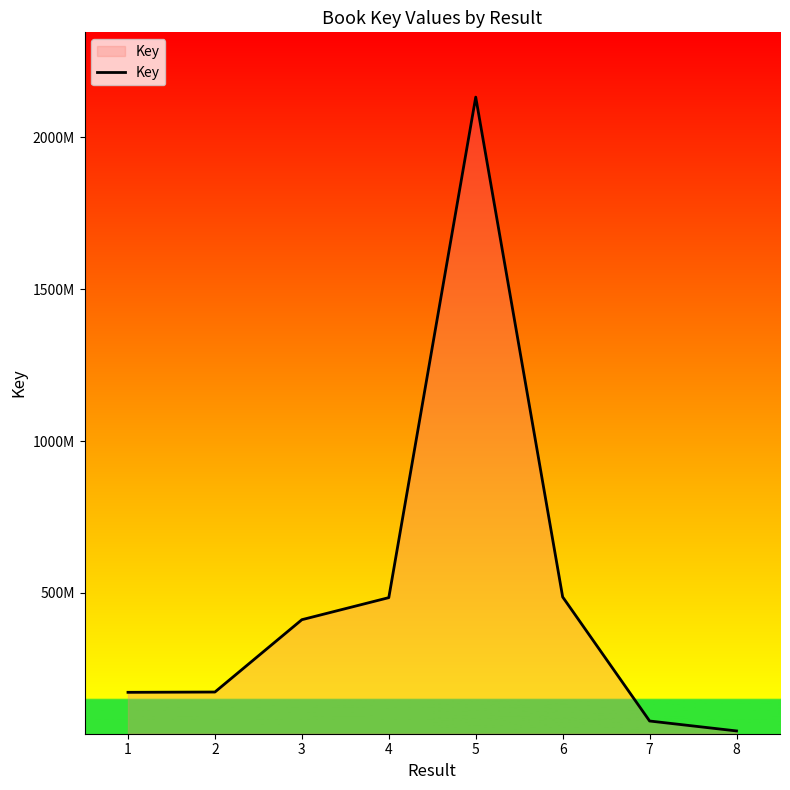

What is the value of the 4th point from the left?

484713325